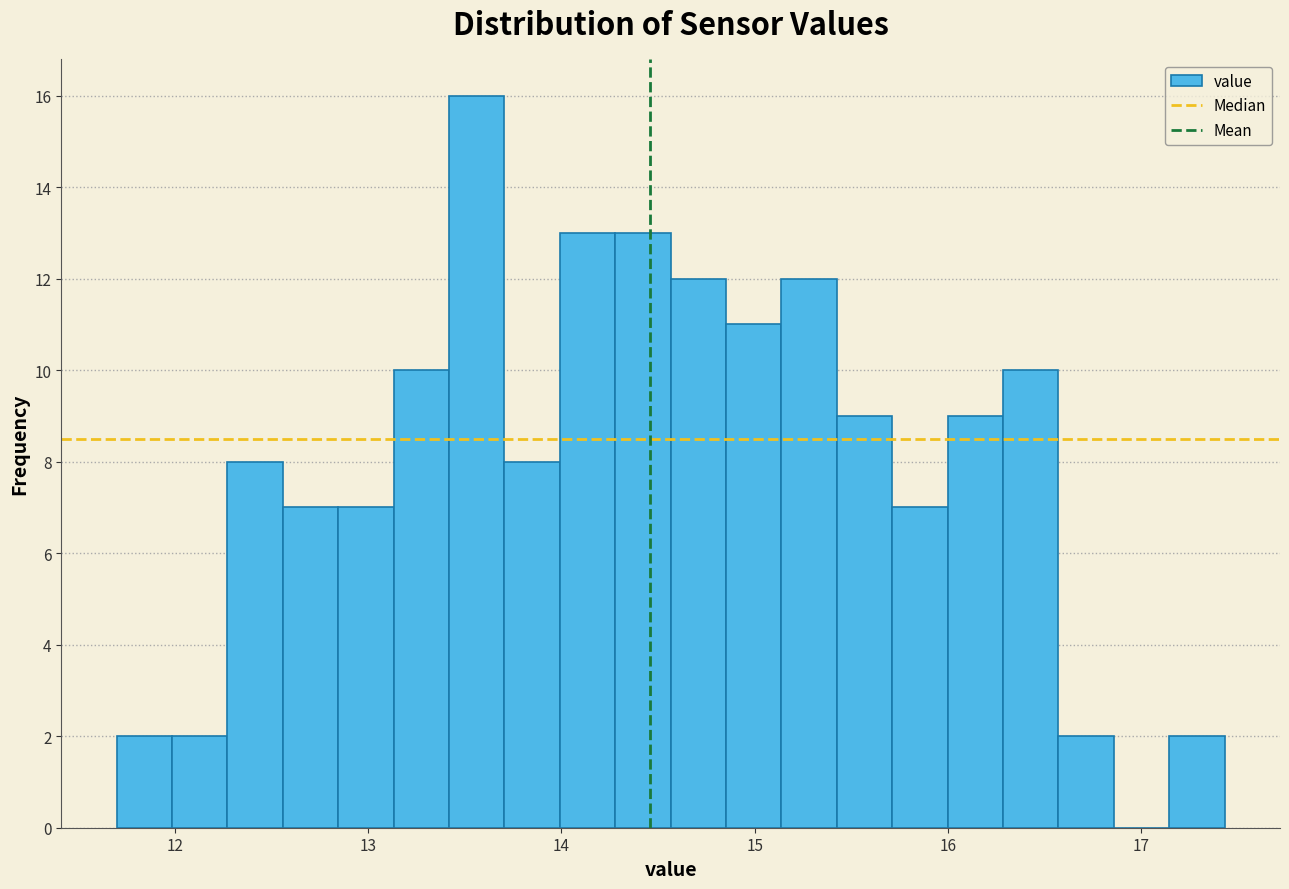

Around what value on the x-axis is the tallest bar? Give the approximate position of its centre, as read against the axis.

13.6